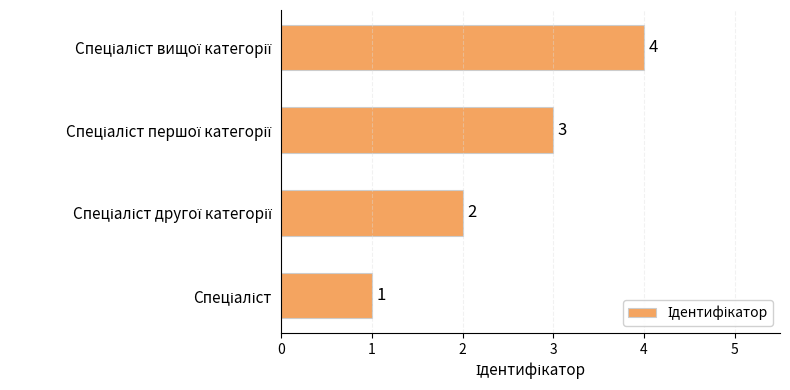

How many data points are less than 3?

2